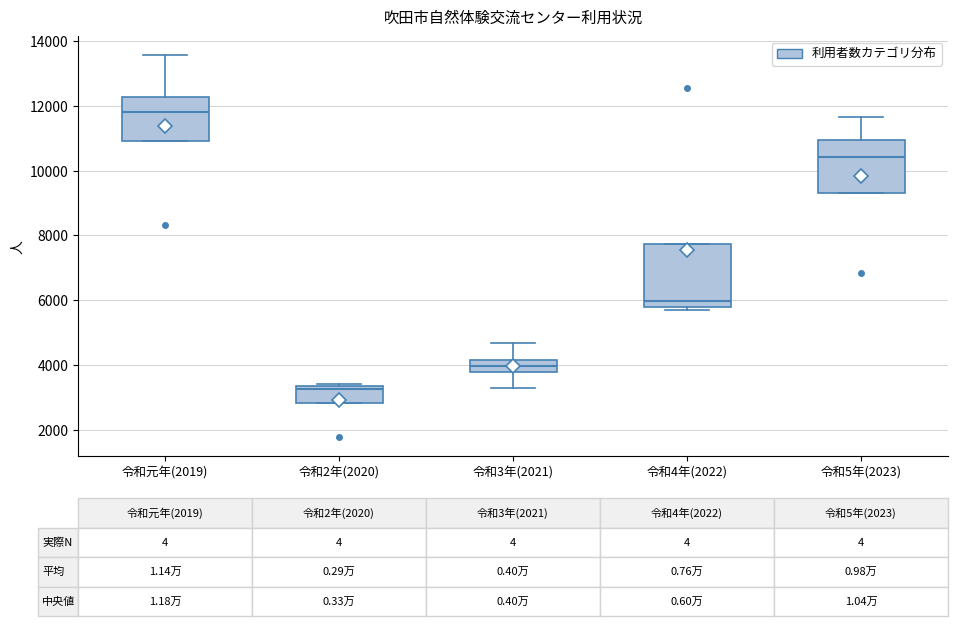

Comparing the boxes themselves (not the whiskers), which one is the tallest?

令和4年(2022)